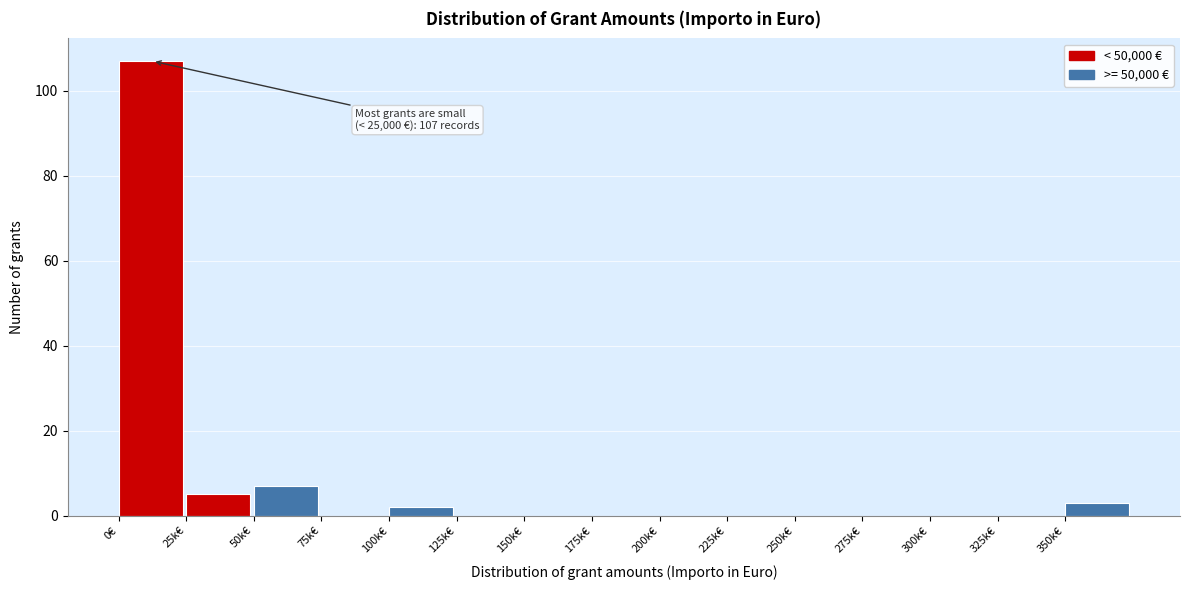

Reading left to right, transcribe all the data shown in this chart.

0€=107	25k€=5	50k€=7	75k€=0	100k€=2	125k€=0	150k€=0	175k€=0	200k€=0	225k€=0	250k€=0	275k€=0	300k€=0	325k€=0	350k€=3